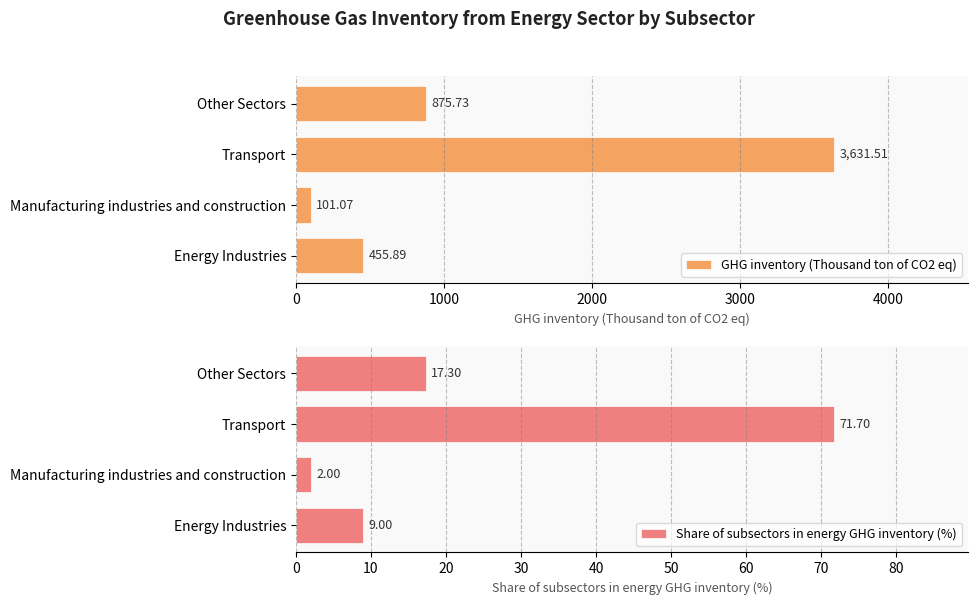

Where is Share of subsectors in energy GHG inventory (%) nearest to the value 36?

Other Sectors